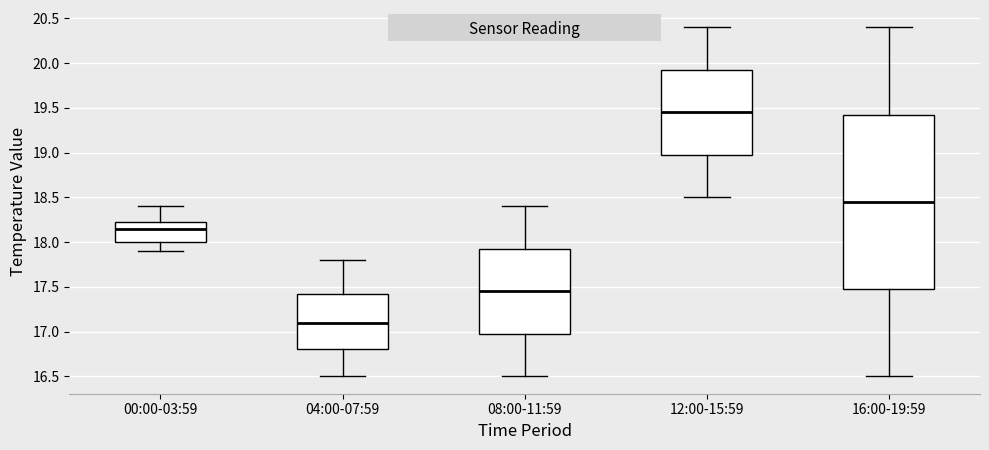

Where does the upper whisker of the box for 12:00-15:59 end on the y-axis? The values are not printed on the chart, so give them approximately, as read against the axis.

20.40